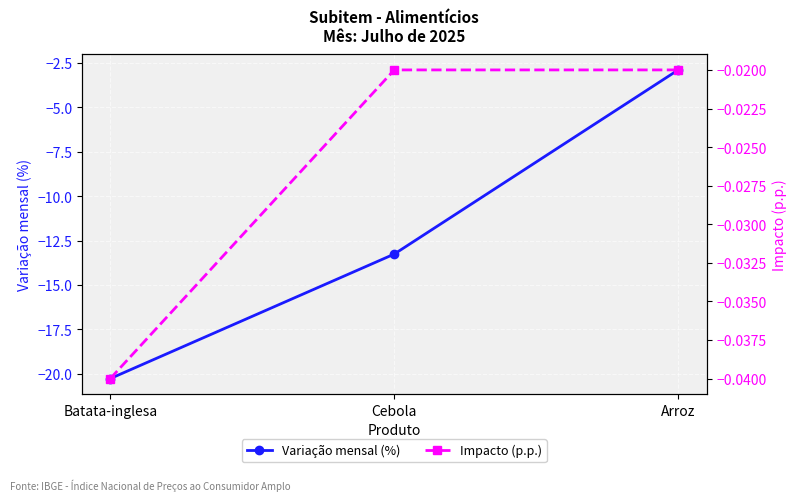

At which category is the sum across all series the highest?

Arroz